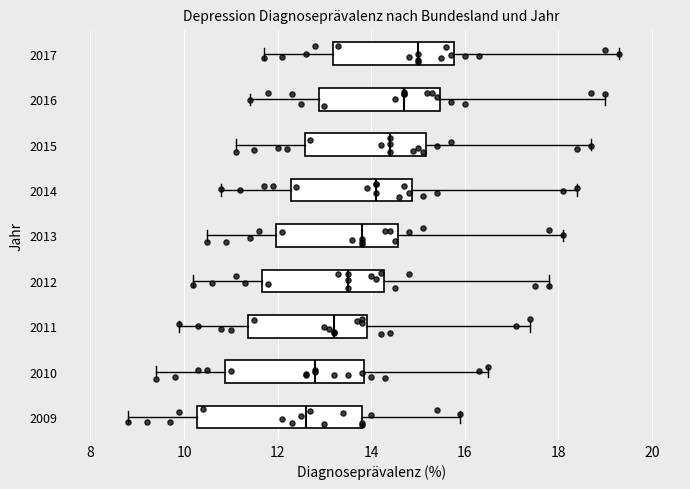

Reading bottom to top, read every box against the x-axis: the position of its median line, the range the box covers, and the ends of its whiskers. The values are not printed on the chart, so give them approximately, as read against the axis.

2009: median 12.6, box 10.2 to 13.8, whiskers 8.8 to 16.0
2010: median 12.8, box 10.8 to 13.8, whiskers 9.4 to 16.6
2011: median 13.2, box 11.4 to 14.0, whiskers 10.0 to 17.4
2012: median 13.6, box 11.6 to 14.2, whiskers 10.2 to 17.8
2013: median 13.8, box 12.0 to 14.6, whiskers 10.6 to 18.2
2014: median 14.2, box 12.2 to 14.8, whiskers 10.8 to 18.4
2015: median 14.4, box 12.6 to 15.2, whiskers 11.2 to 18.8
2016: median 14.8, box 12.8 to 15.4, whiskers 11.4 to 19.0
2017: median 15.0, box 13.2 to 15.8, whiskers 11.8 to 19.4